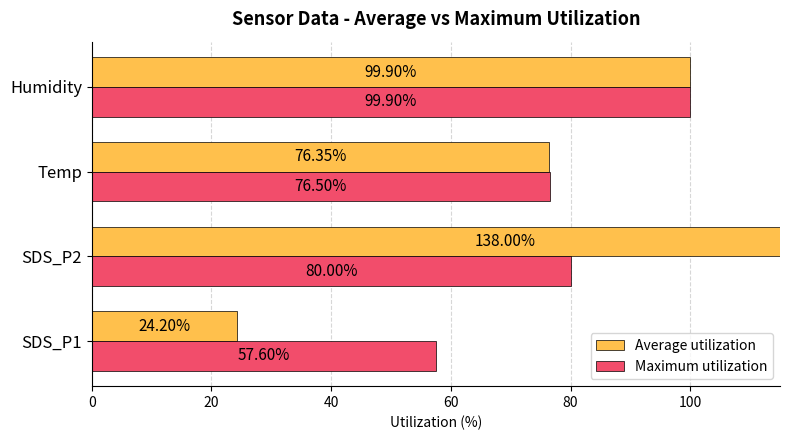

Which series has the largest range (max minus min)?

Average utilization